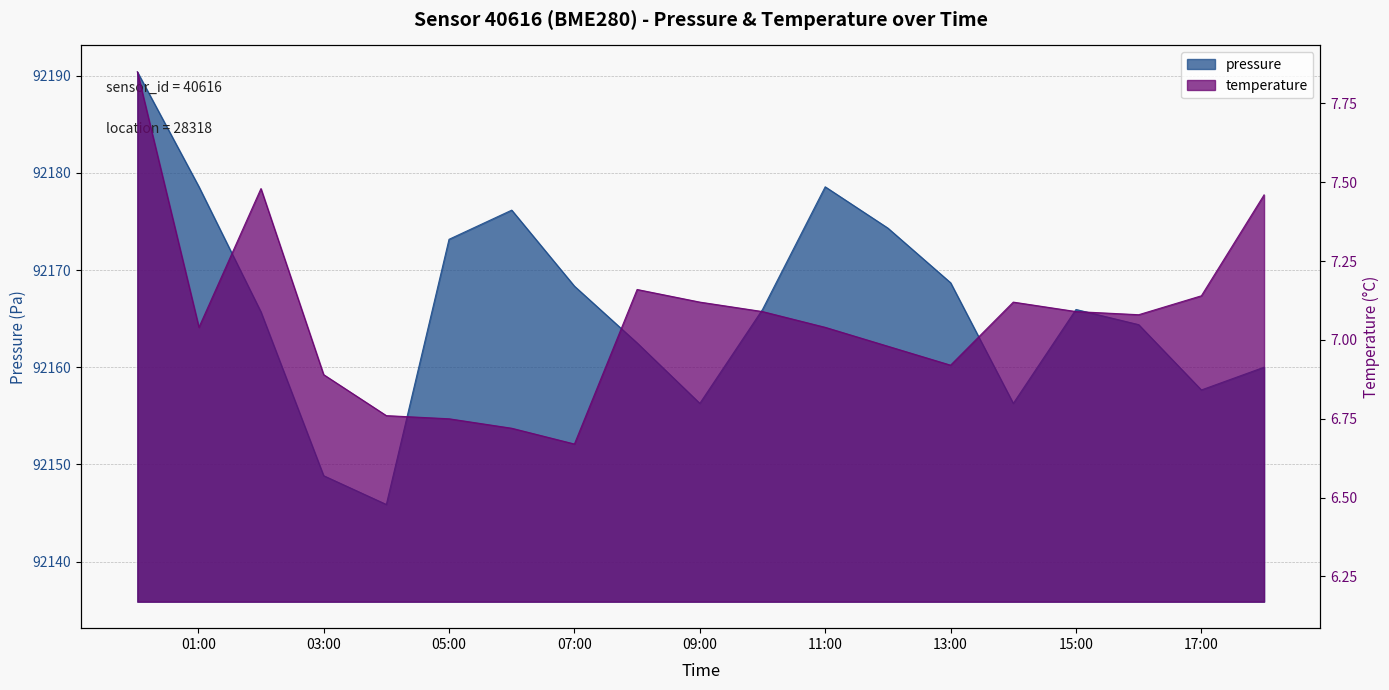

Reading right to left, list all the values displayed in this chart.

pressure: 92160.0	92157.7	92164.4	92165.9	92156.3	92168.7	92174.3	92178.6	92165.9	92156.3	92162.5	92168.3	92176.2	92173.2	92145.9	92148.8	92165.7	92178.6	92190.4
temperature: 7.5	7.1	7.1	7.1	7.1	6.9	7.0	7.0	7.1	7.1	7.2	6.7	6.7	6.8	6.8	6.9	7.5	7.0	7.8